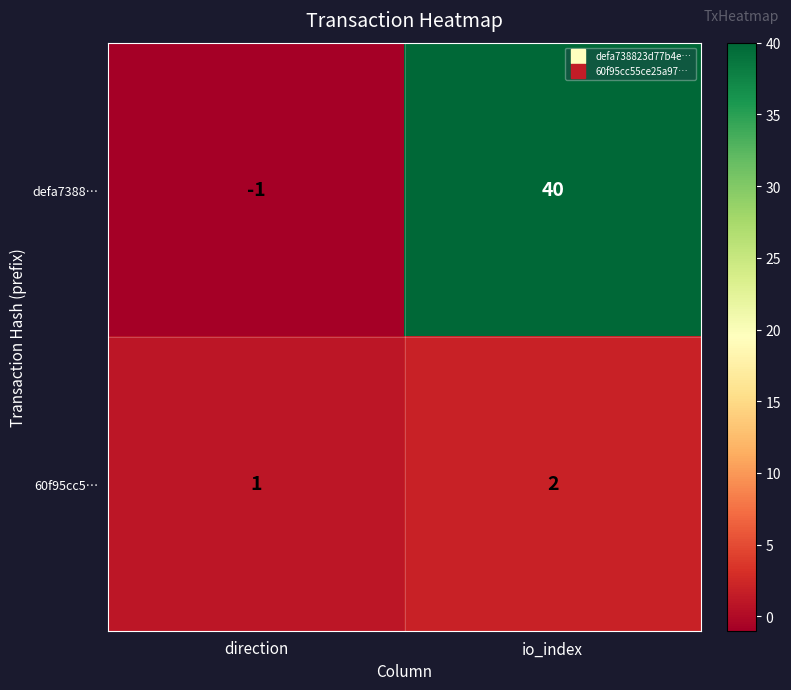

Rank the series by their maximum value, from lowest to highest.

60f95cc5…, defa7388…